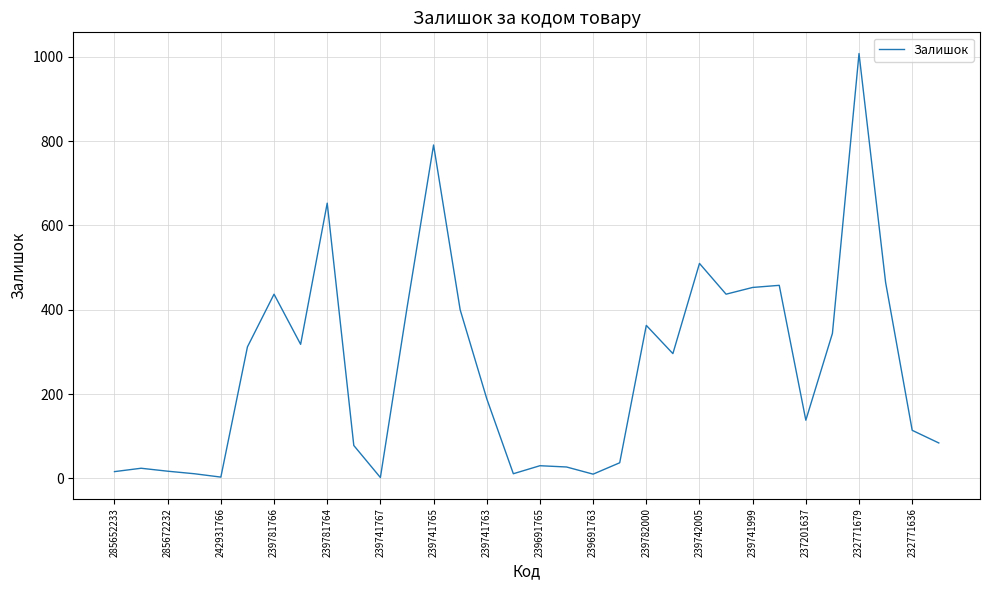

How many distinct data groups are displayed?

1